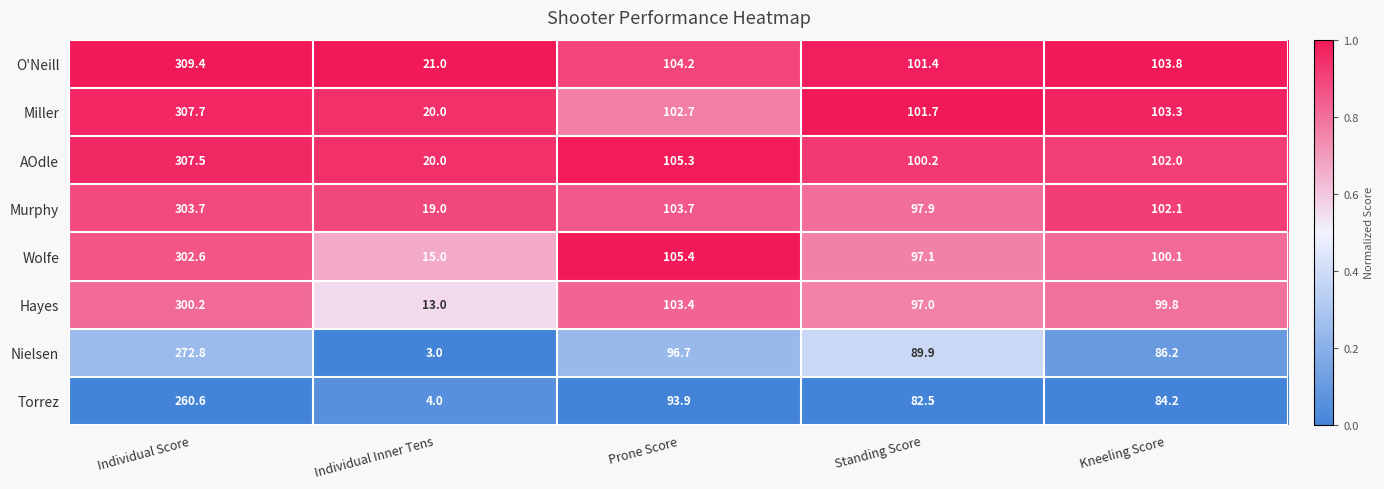

The value of Nielsen at Standing Score is 159.5. True or false?

False